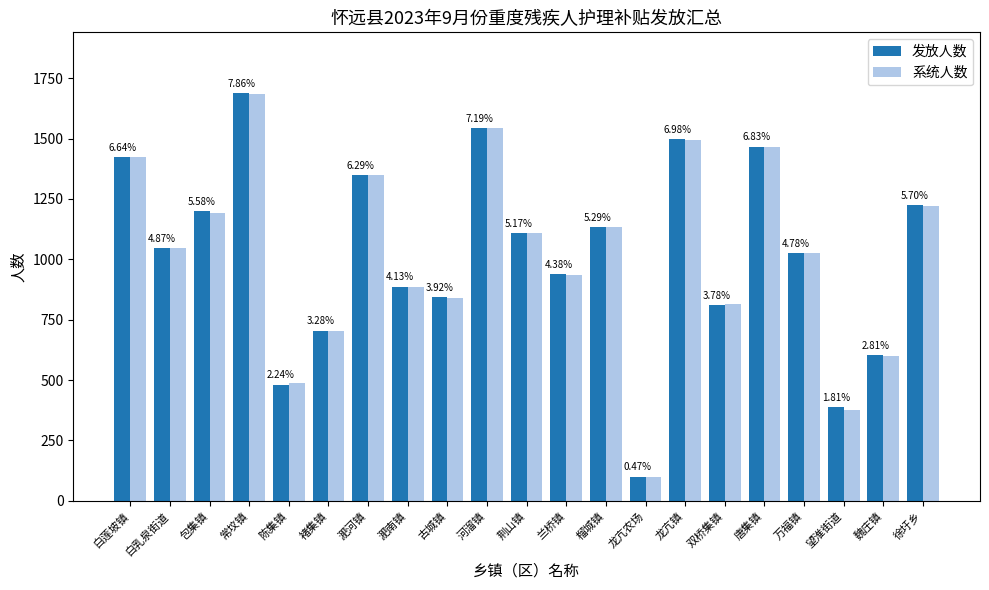

What is the average value of the 发放人数 series?

1022